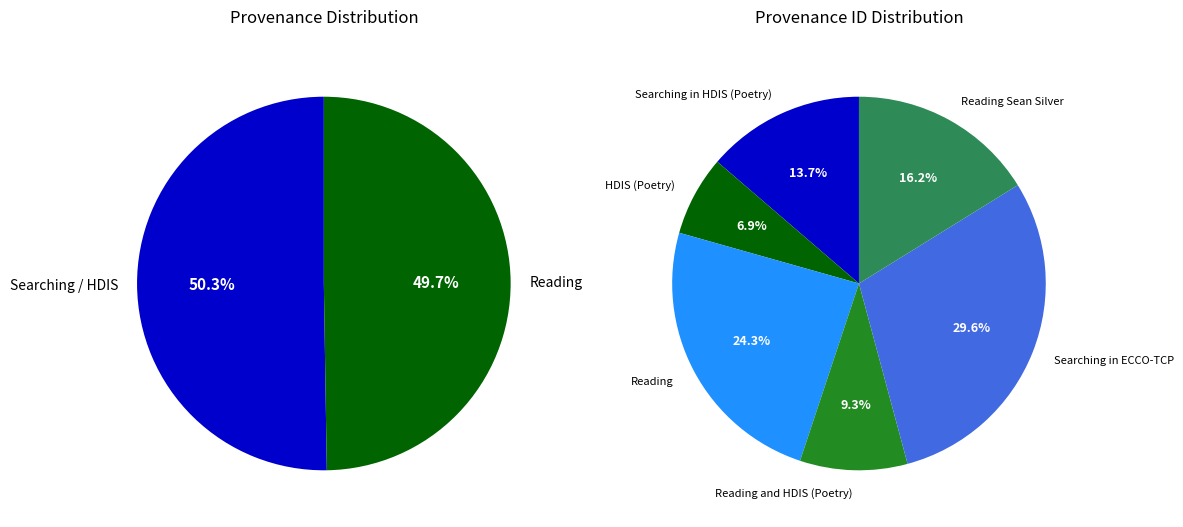

Is there a majority slice in this chart?

No